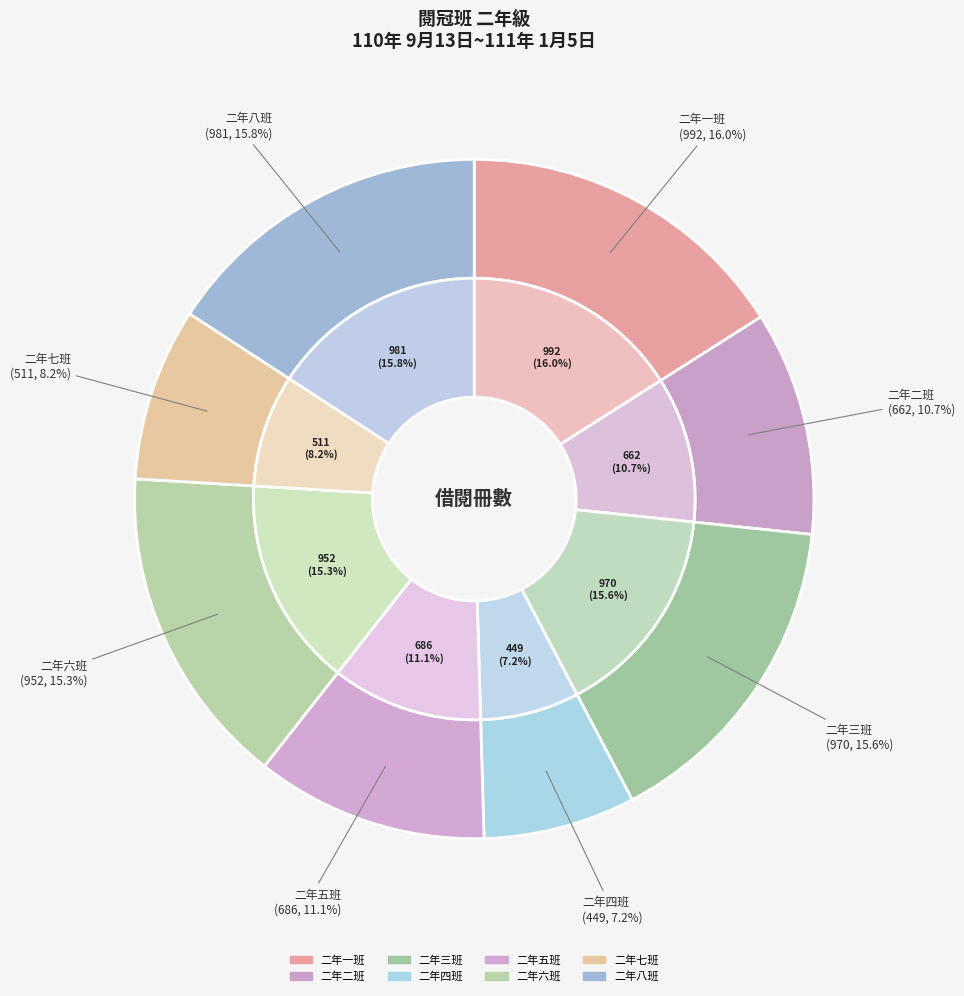

What is the largest slice in the pie chart?

二年一班